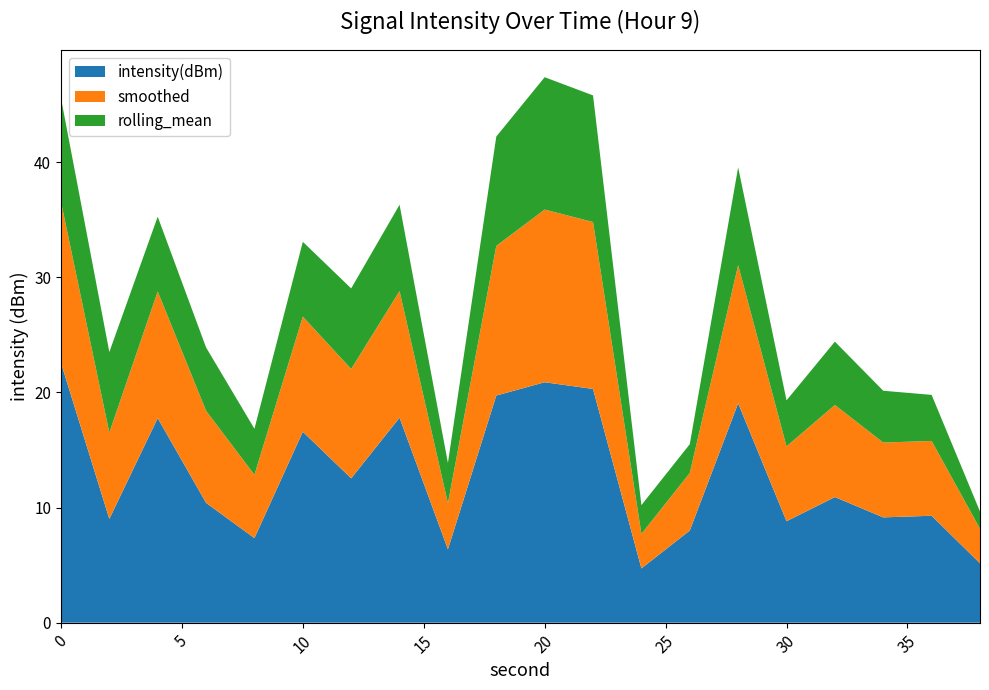

What is the lowest value of the intensity(dBm) series?

4.7